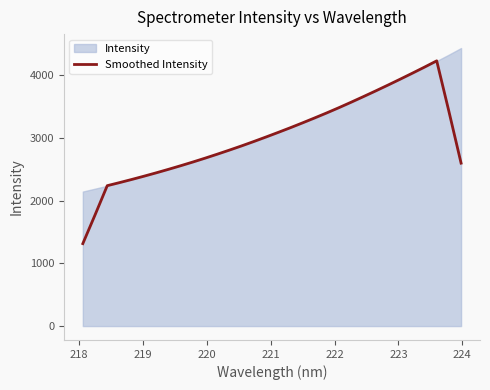

What is the highest value of the Smoothed Intensity series?

4225.7